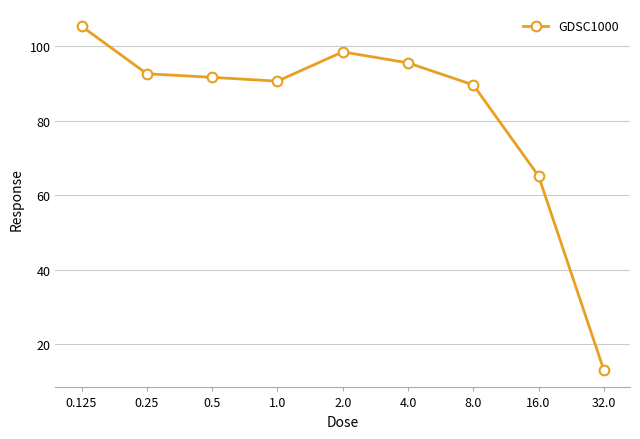

What is the average value?

82.4